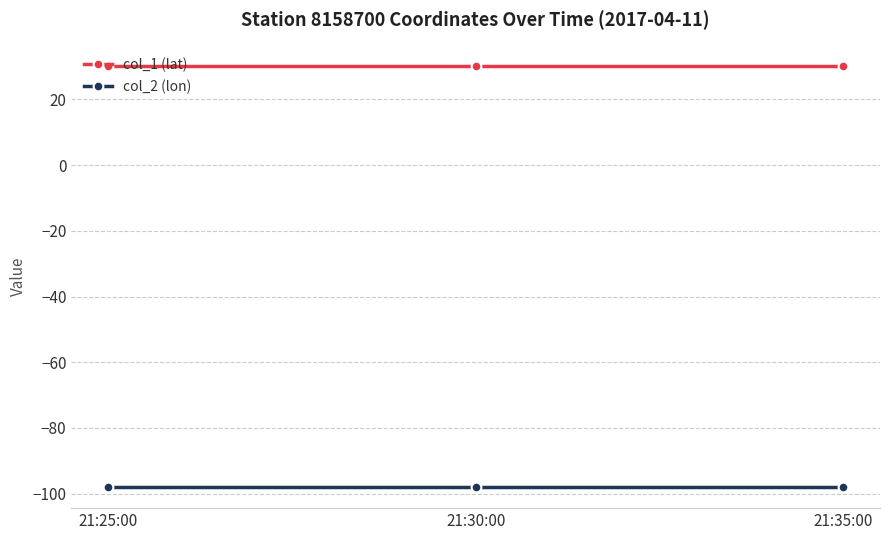

Which series has the largest total across all categories?

col_1 (lat)